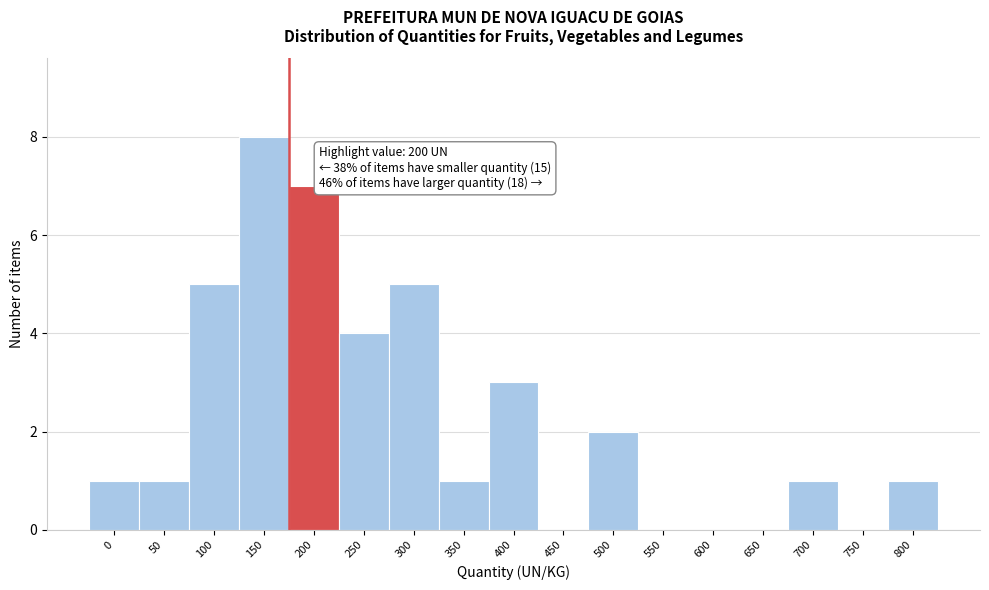

Reading left to right, list all the values displayed in this chart.

0=1	50=1	100=5	150=8	200=7	250=4	300=5	350=1	400=3	450=0	500=2	550=0	600=0	650=0	700=1	750=0	800=1